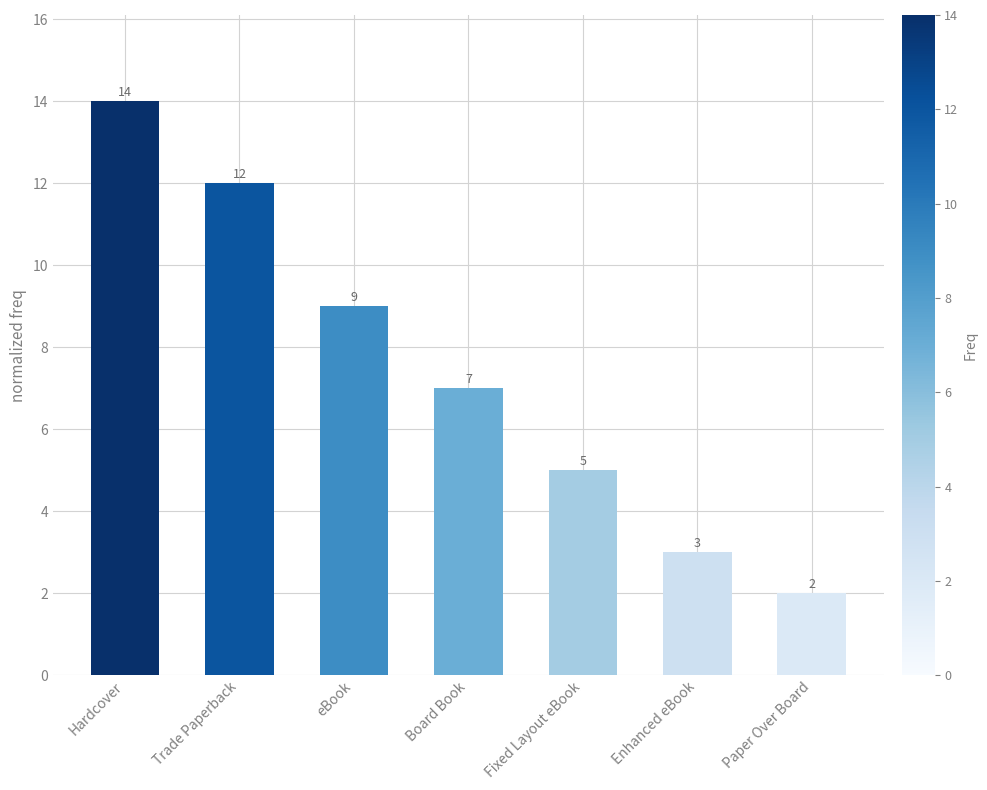

Which label corresponds to the largest value in the chart?

Hardcover